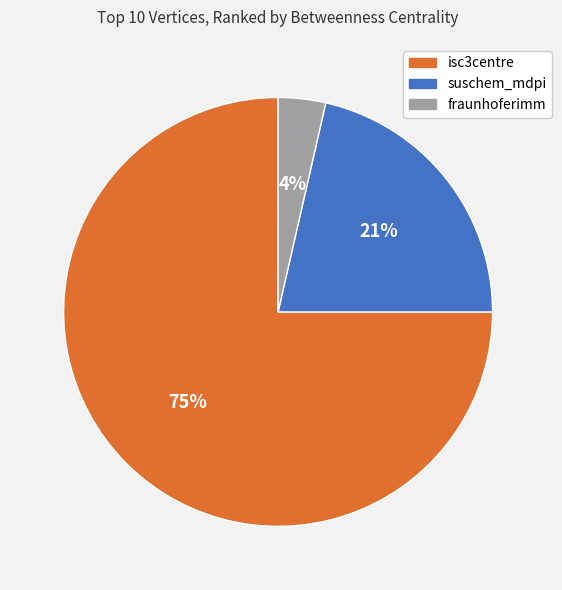

Which has a higher value, suschem_mdpi or isc3centre?

isc3centre